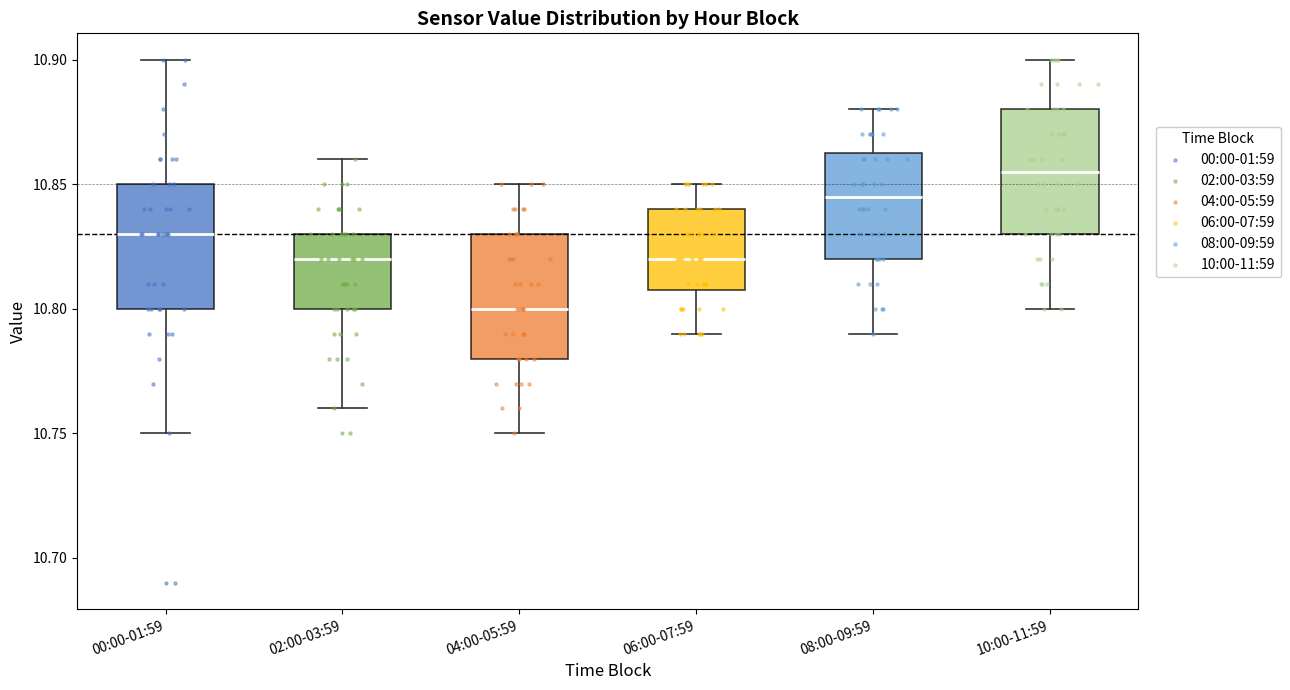

Which box's median line is the highest?

10:00-11:59